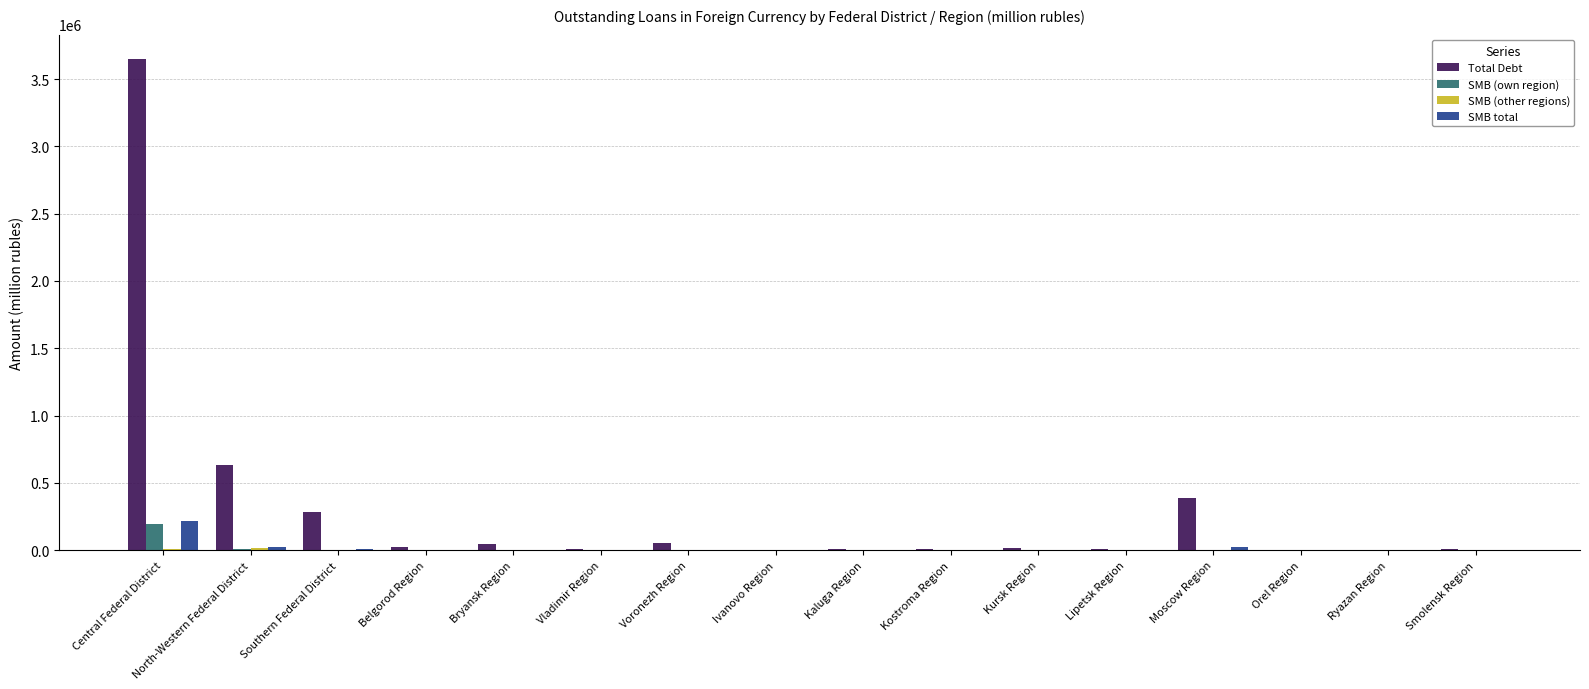

What is the sum of all Total Debt values?

5146518